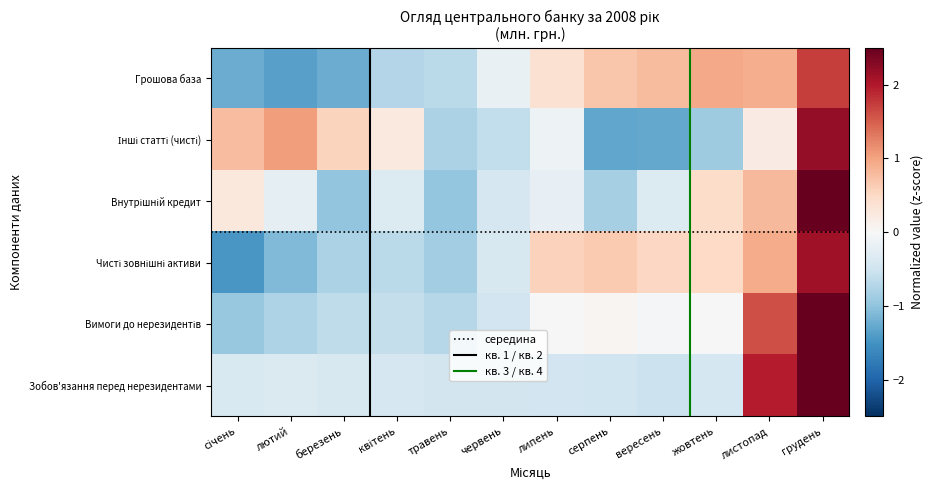

What is the lowest value of the Грошова база series?

-1.4